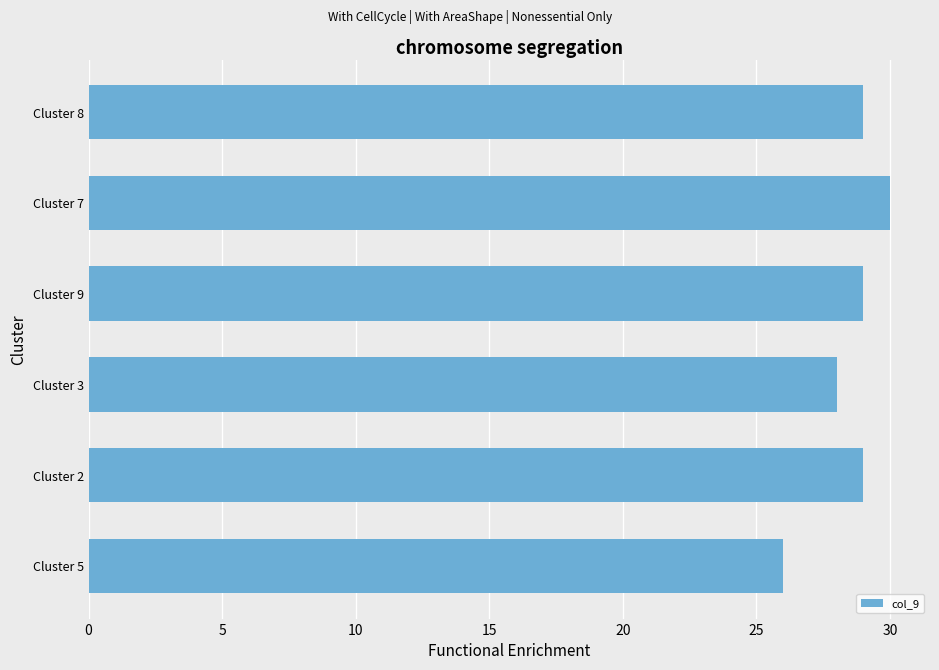

What is the change in value from Cluster 5 to Cluster 3?

+2